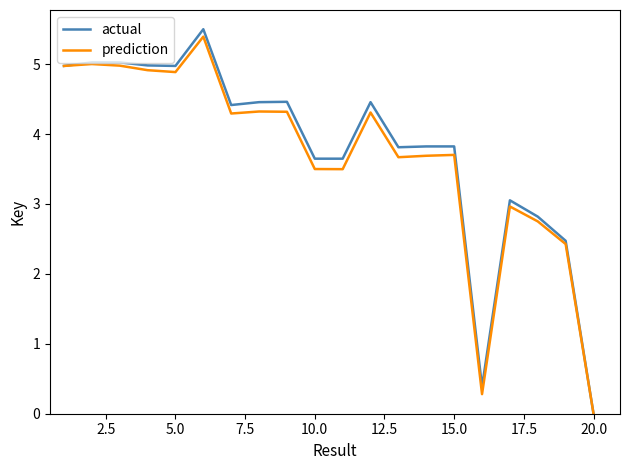

What is the maximum value shown in the chart?

5.5